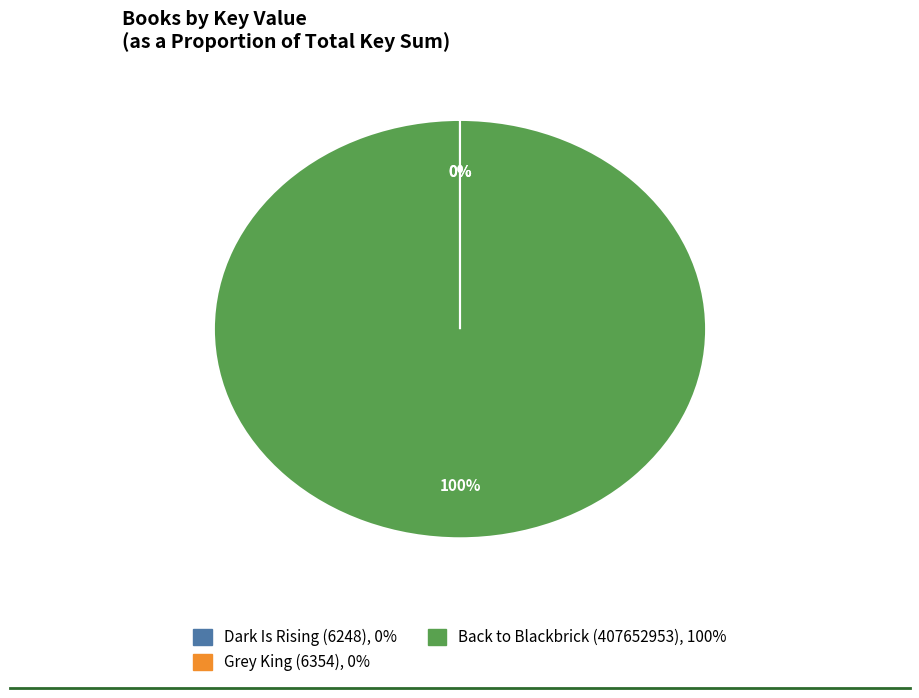

To the nearest percent, what is the average slice percentage?

33%